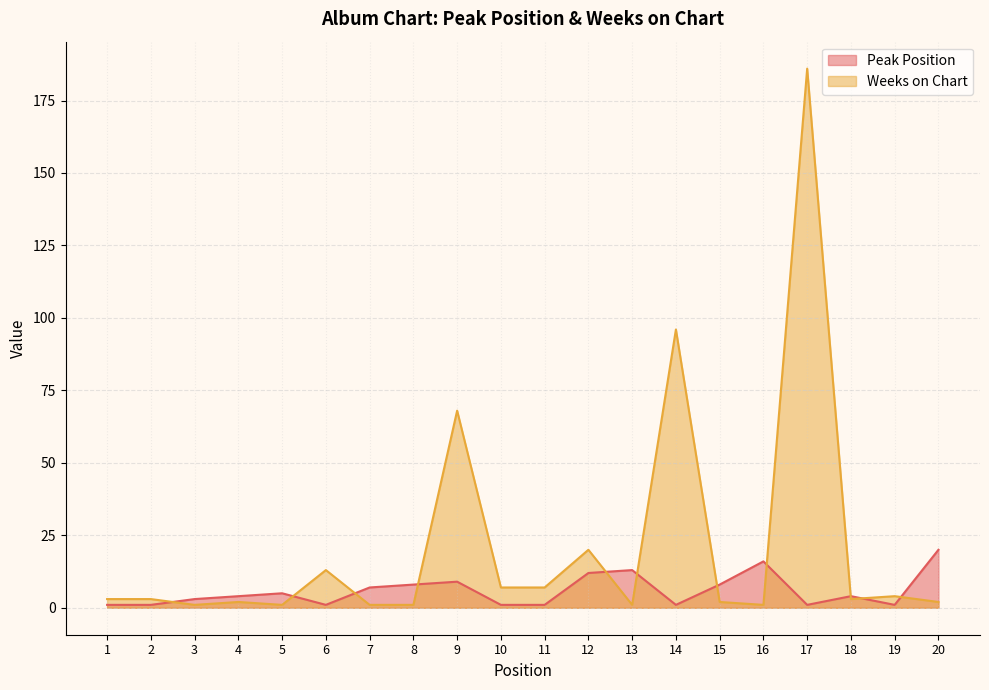

Which has a higher value, 17 or 7?

7